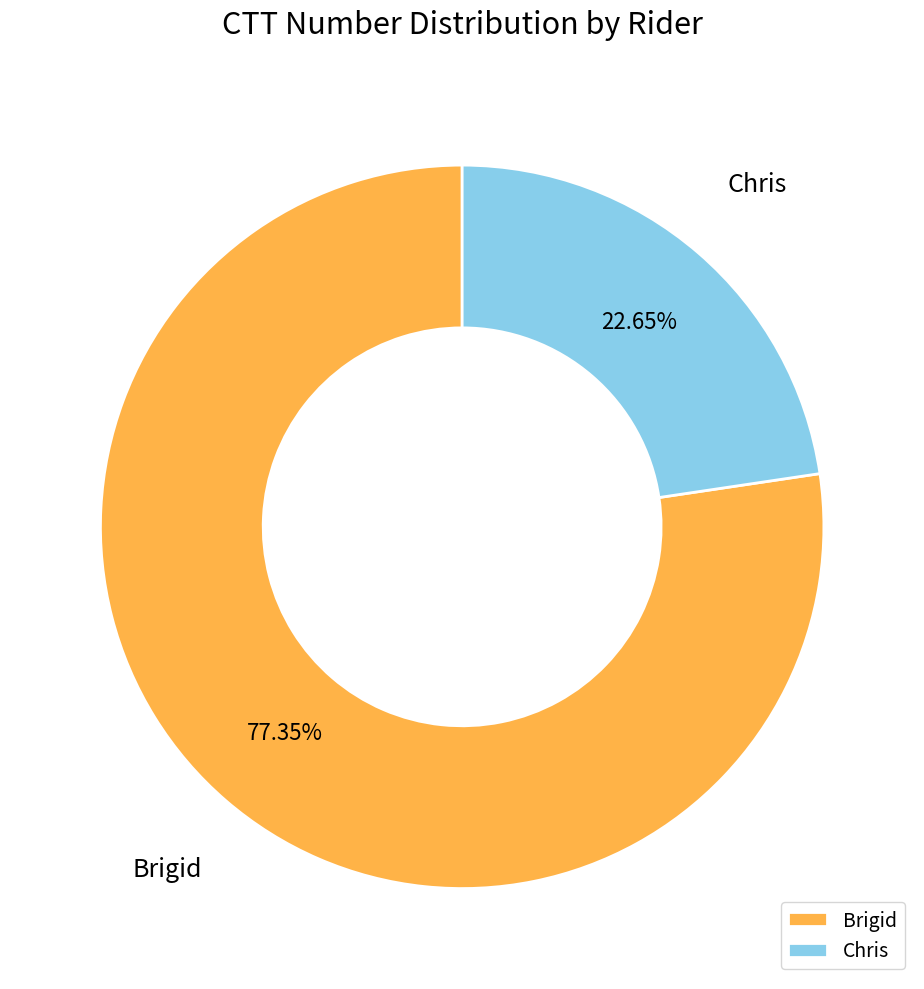

Is it true that Brigid is 66% of the pie?

False